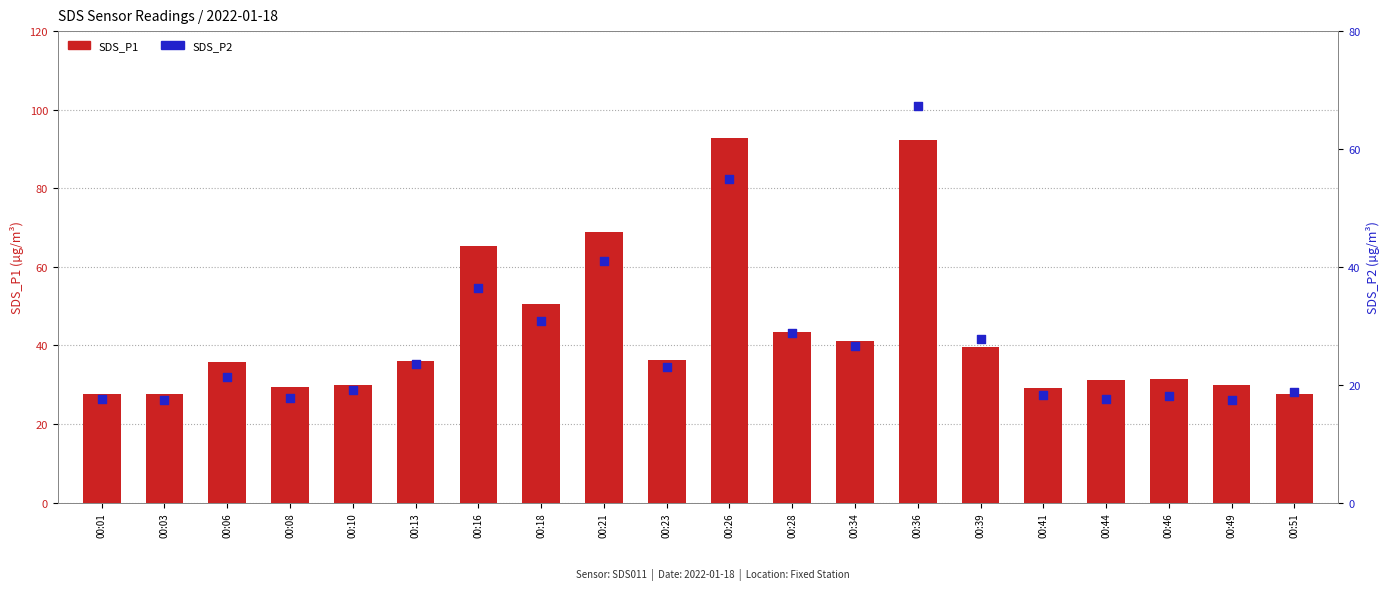

Which series has the largest total across all categories?

SDS_P1